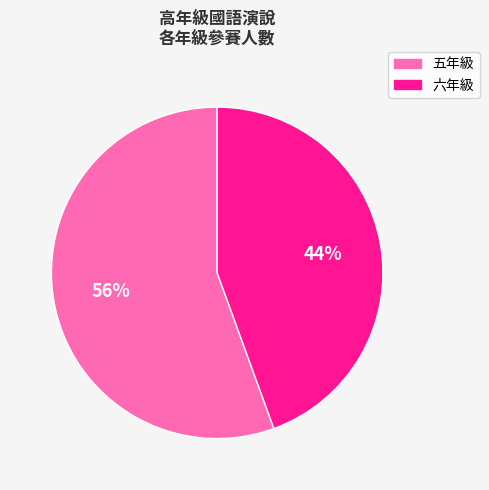

What is the largest slice in the pie chart?

五年級